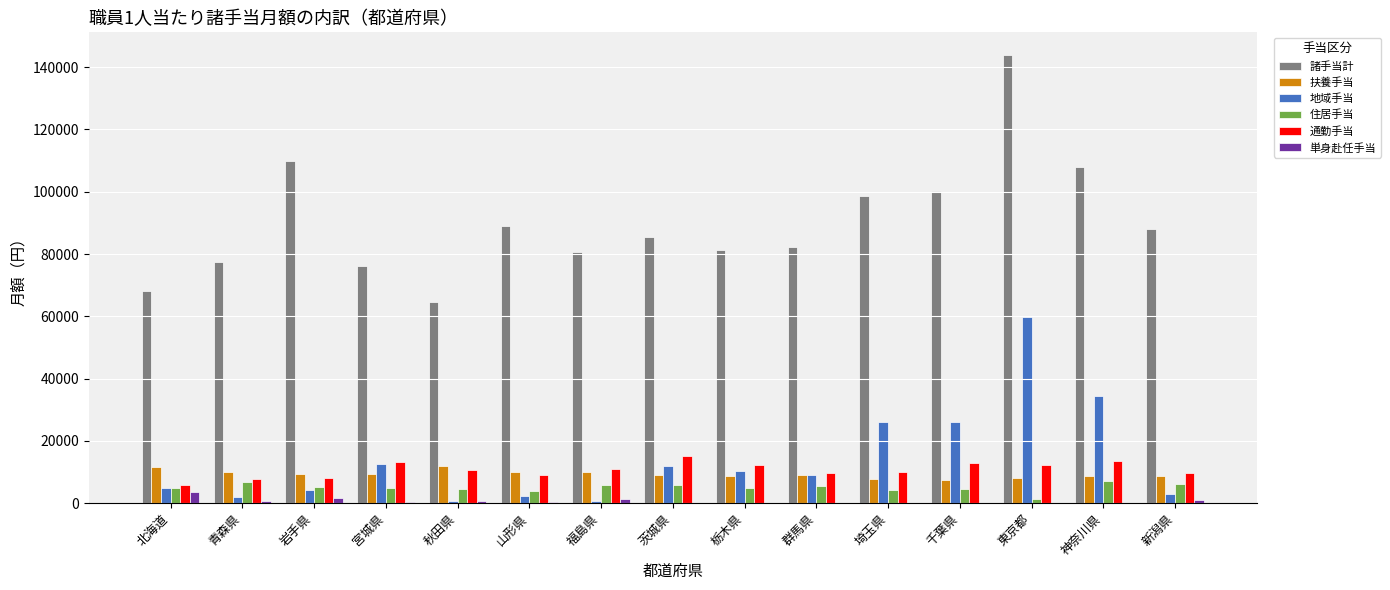

What is the maximum value for 地域手当?

59770